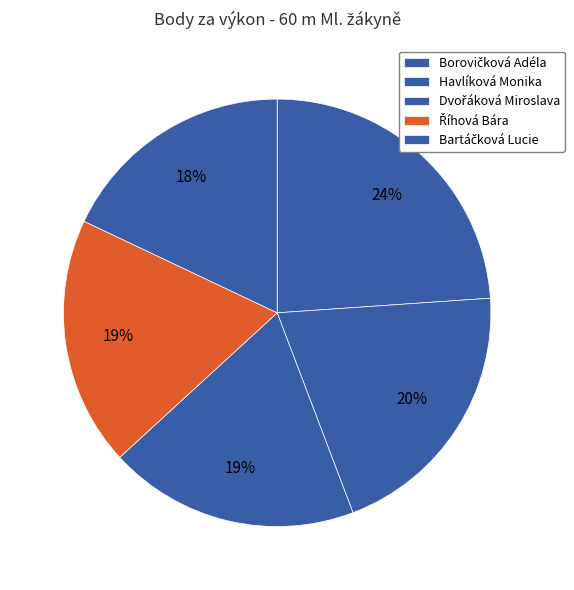

Which slice is the largest?

Borovičková Adéla